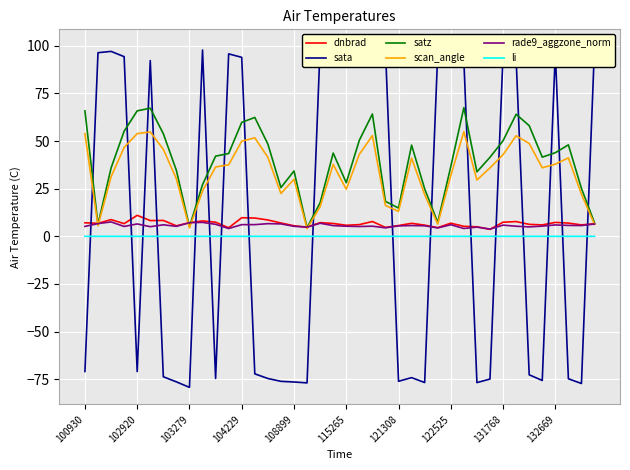

Which series has the largest range (max minus min)?

sata